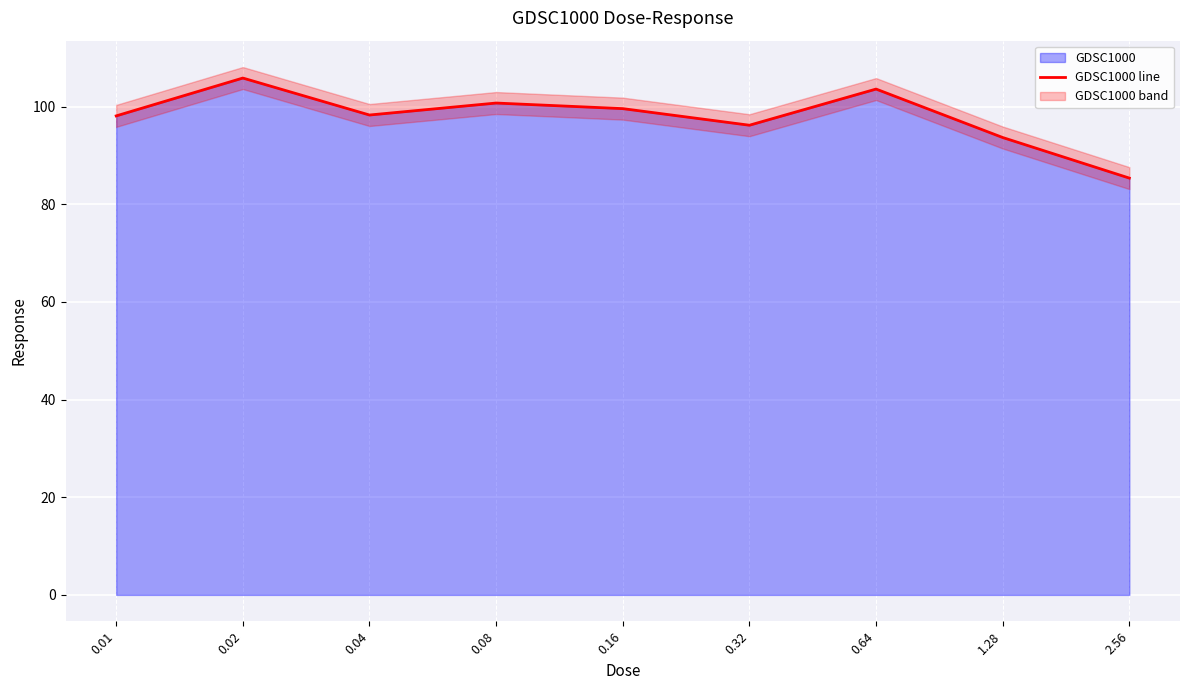

Which label corresponds to the largest value in the chart?

0.02